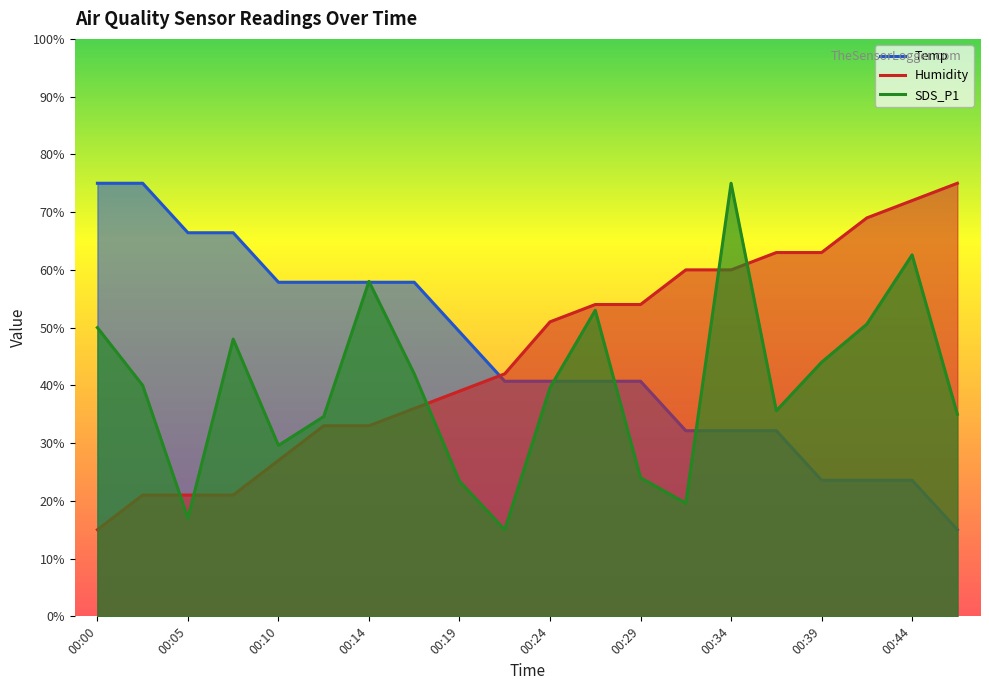

Which has a higher value, 00:24 or 00:44?

00:24